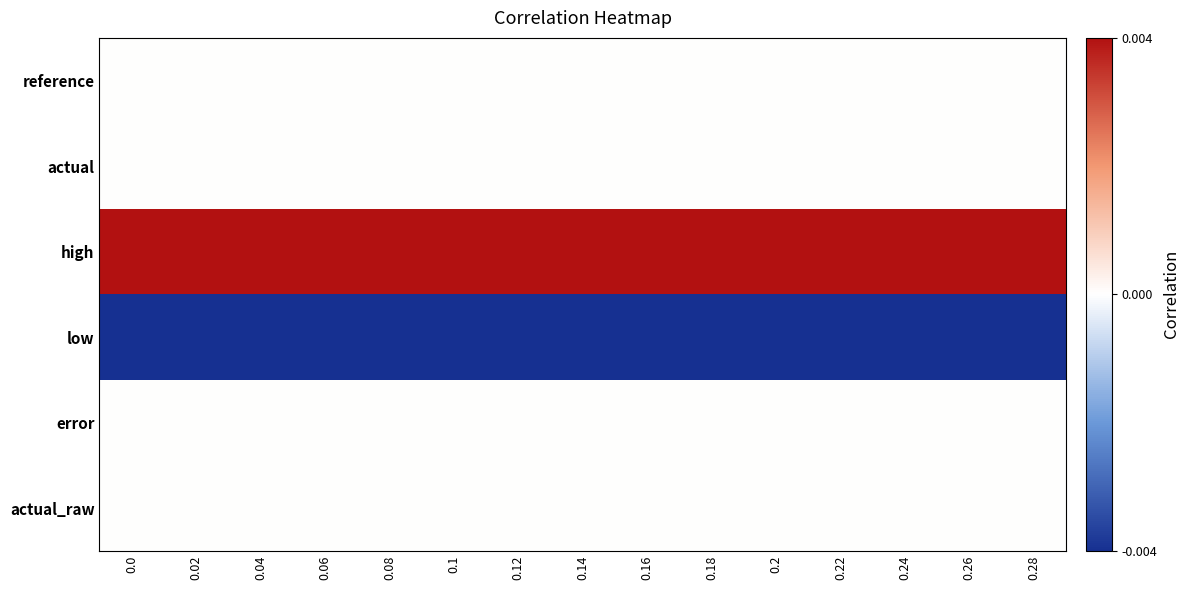

Which has a higher value, 0.08 or 0.02?

0.08